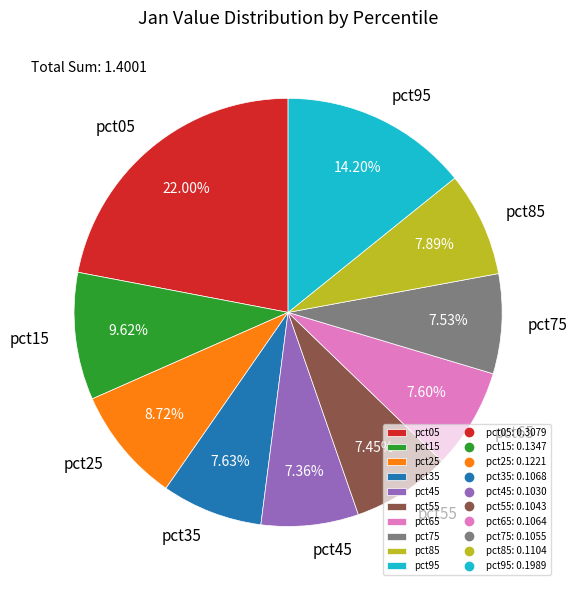

Which has a higher value, pct15 or pct25?

pct15